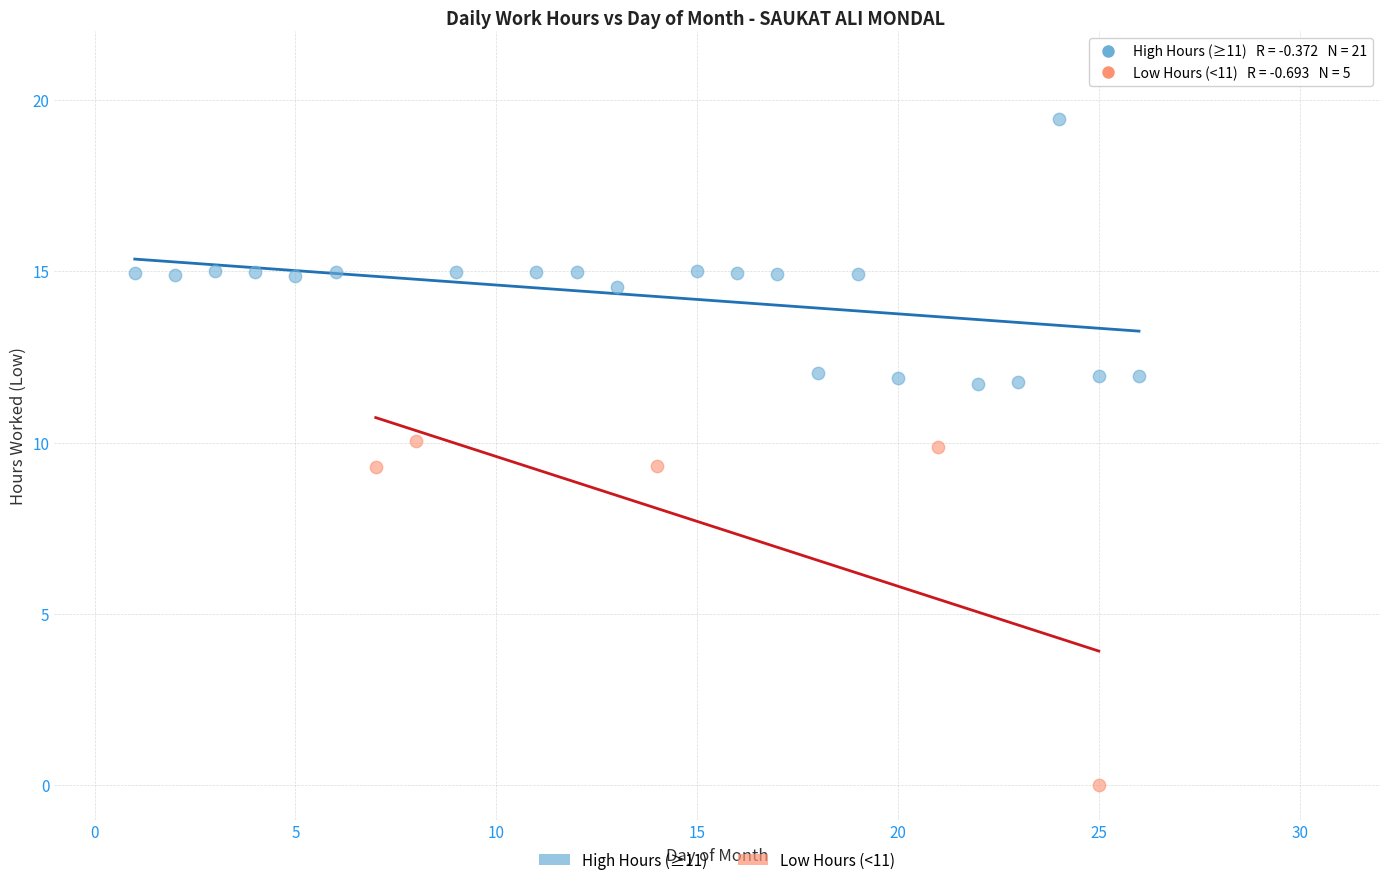

What are all the series names shown in the legend?

High Hours (≥11), Low Hours (<11)